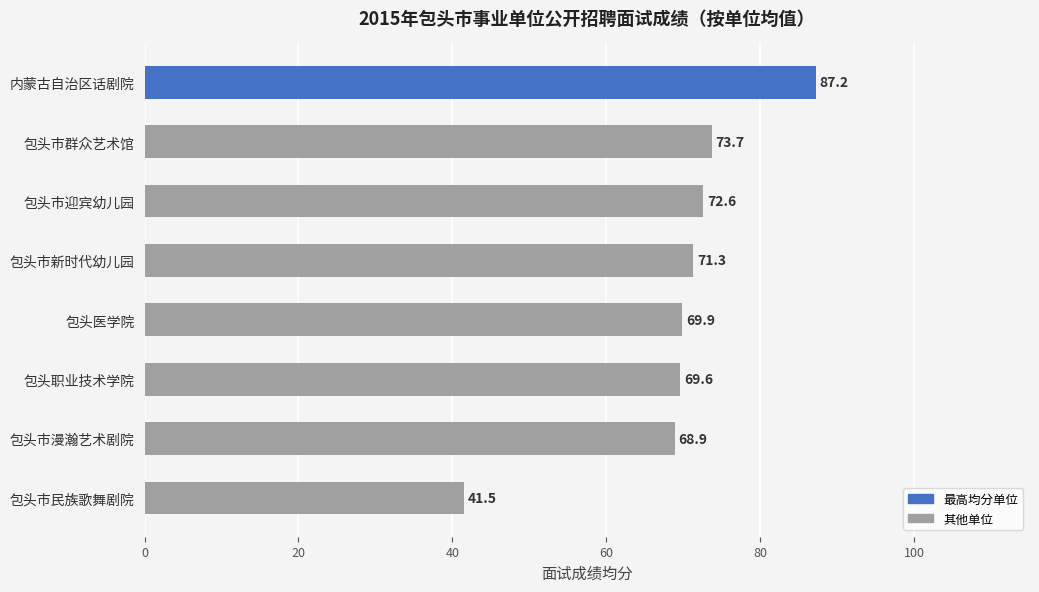

Count the number of values greater than 71.

4